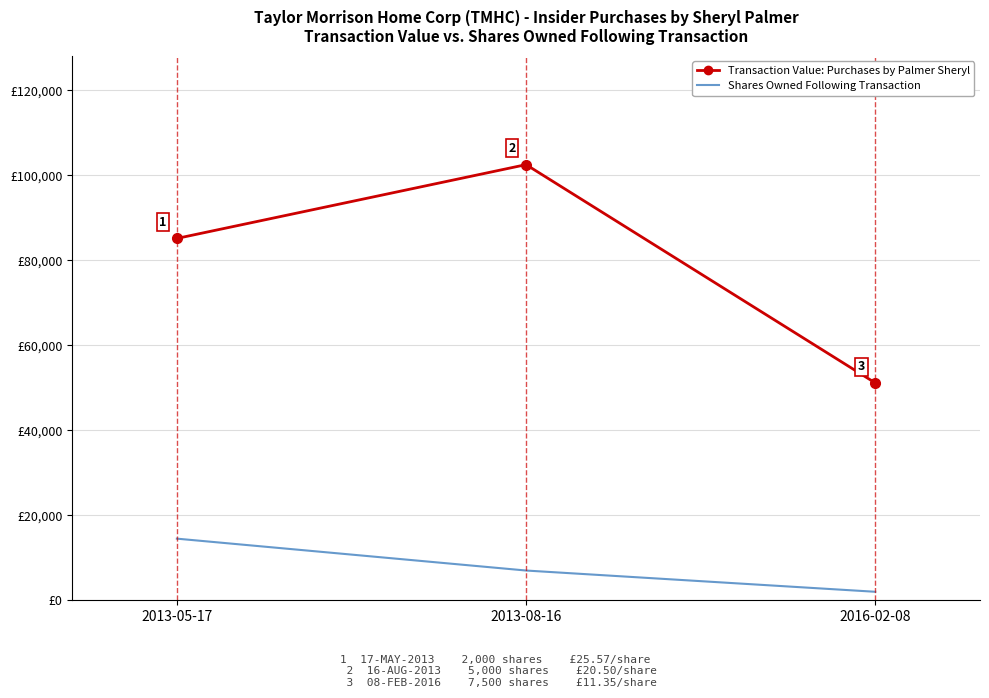

At which category is the sum across all series the highest?

2013-08-16